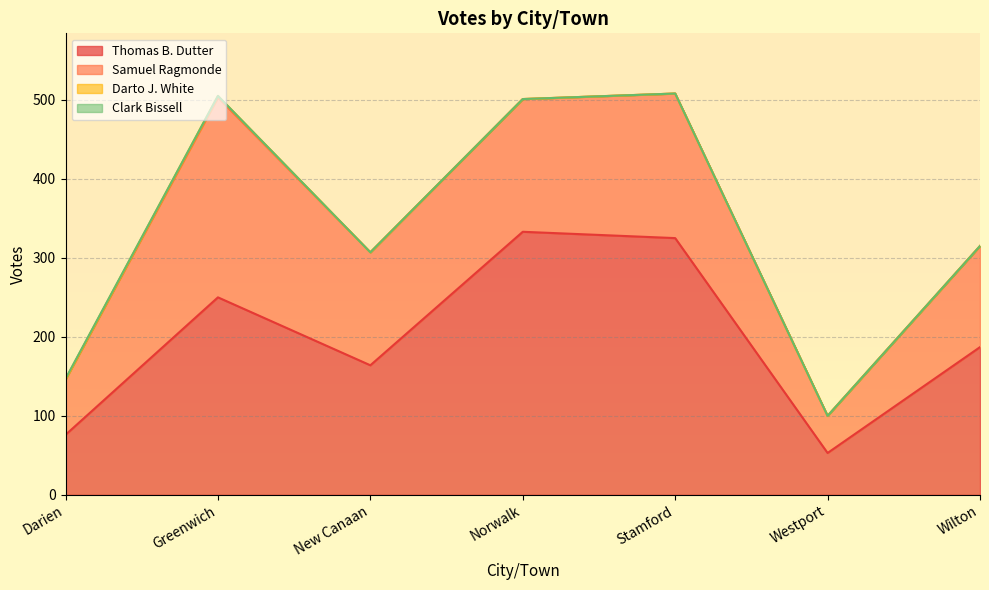

What are all the series names shown in the legend?

Thomas B. Dutter, Samuel Ragmonde, Darto J. White, Clark Bissell